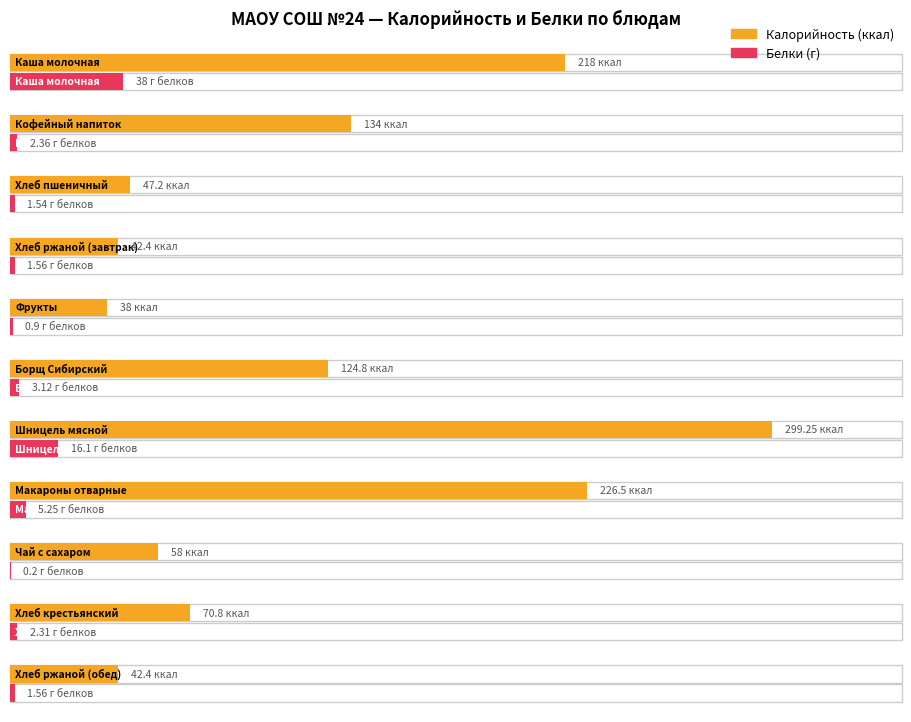

Which category has the lowest value across all series?

Чай с сахаром